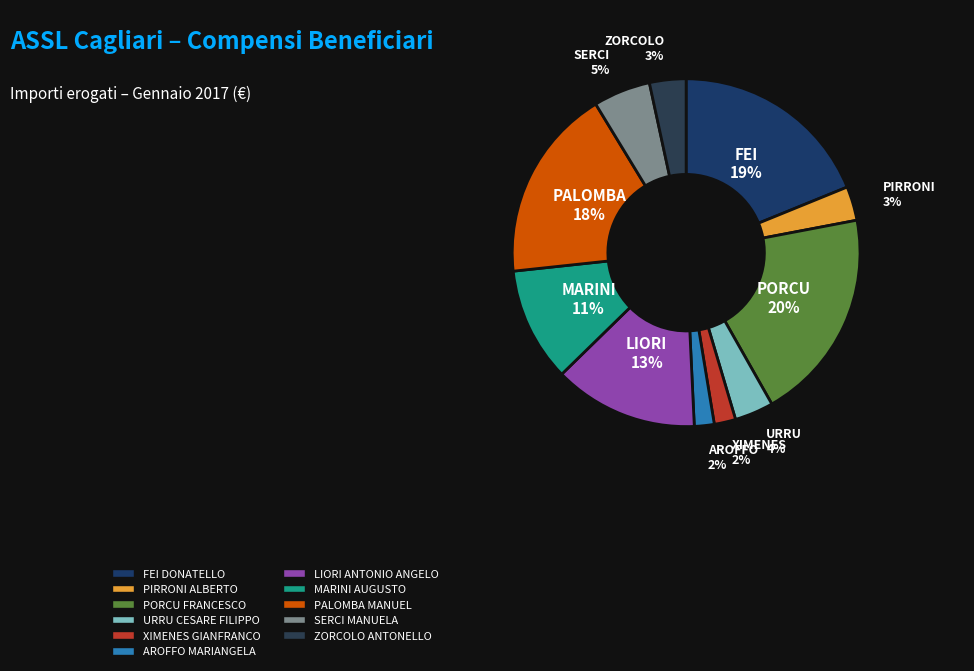

What percentage is the LIORI ANTONIO ANGELO slice, to the nearest percent?

13%